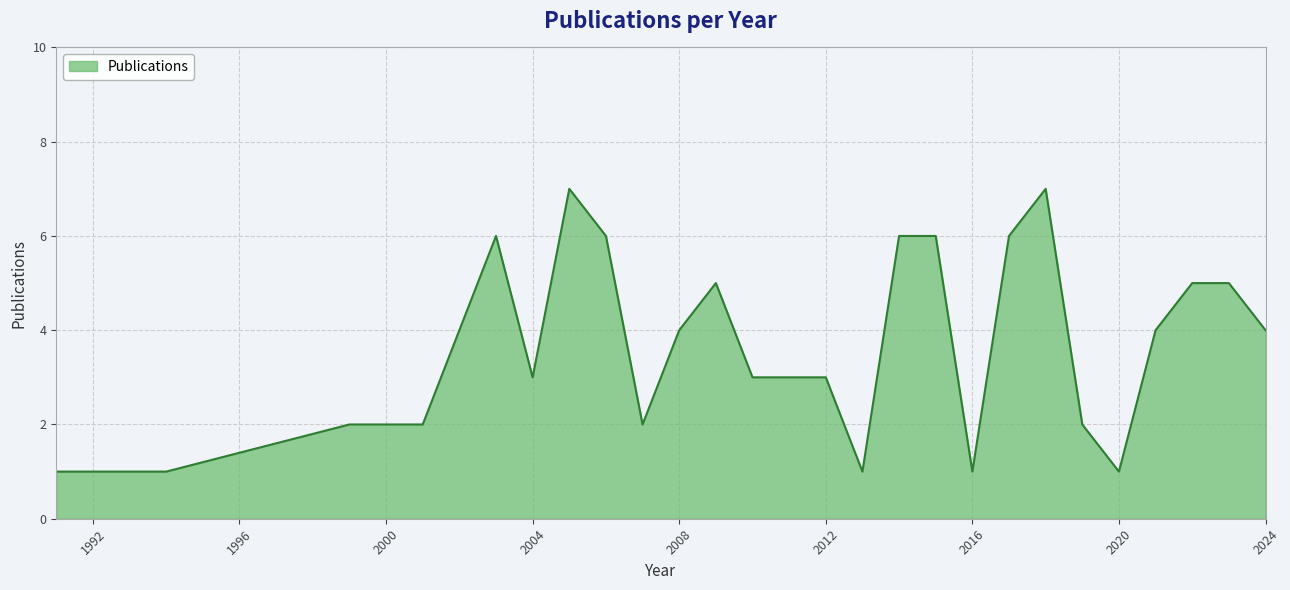

What is the maximum value shown in the chart?

7